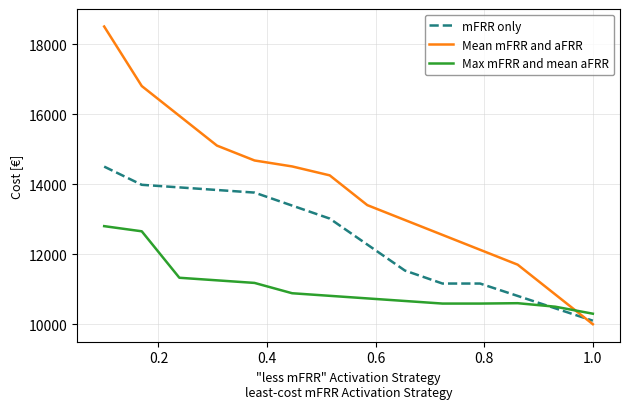

Rank the series by their maximum value, from highest to lowest.

Mean mFRR and aFRR, mFRR only, Max mFRR and mean aFRR